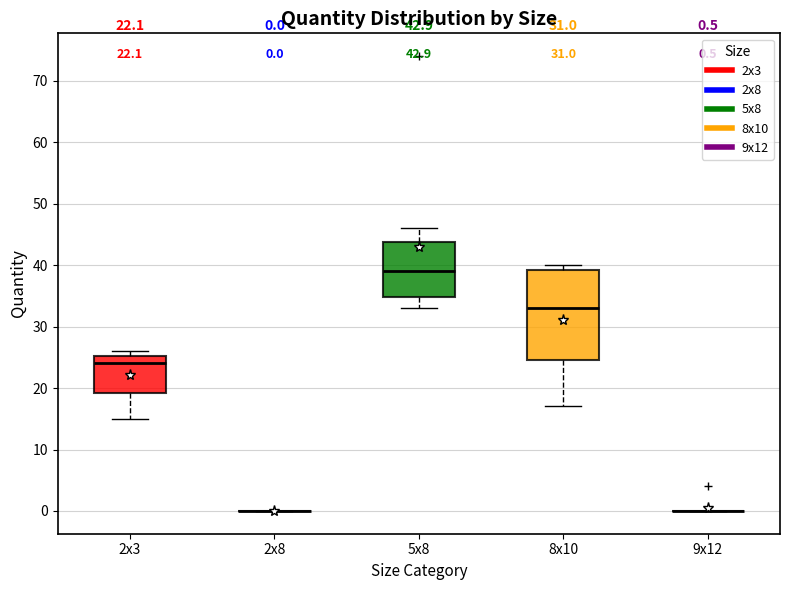

Which box is the tallest, from its lower edge to its upper edge?

8x10